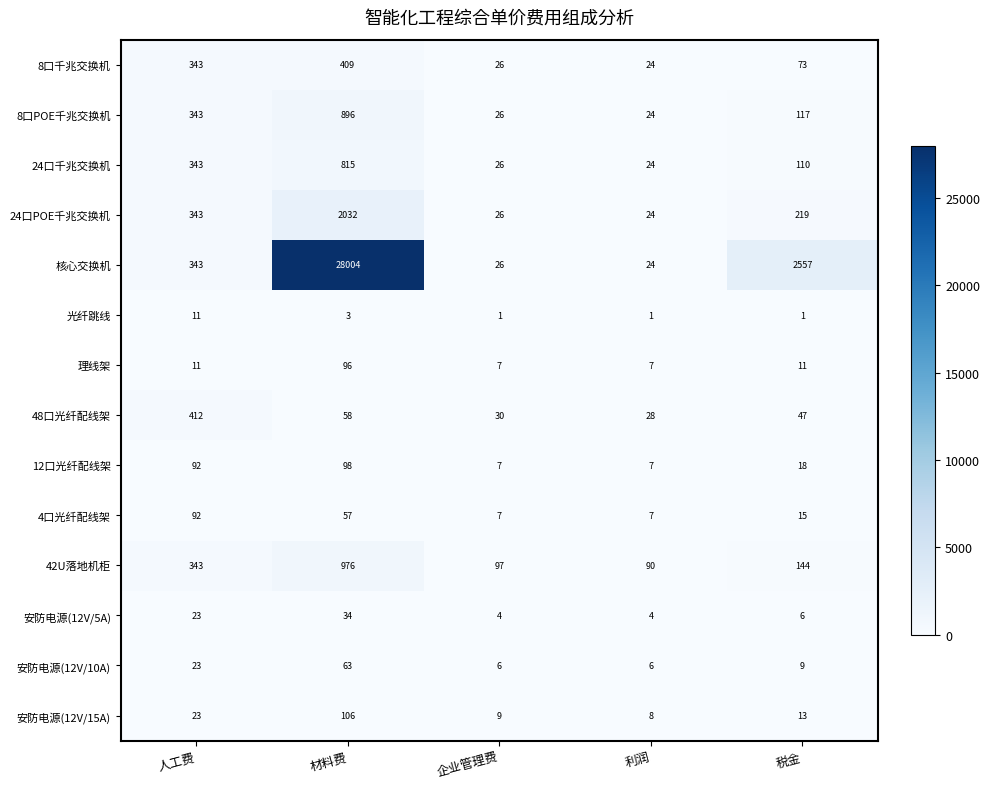

At which label does 安防电源(12V/5A) first exceed 6?

人工费